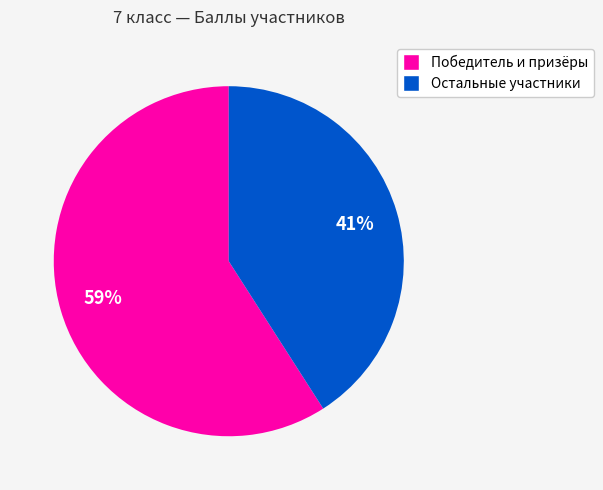

To the nearest percent, what is the difference between the largest and smallest slice percentages?

18%